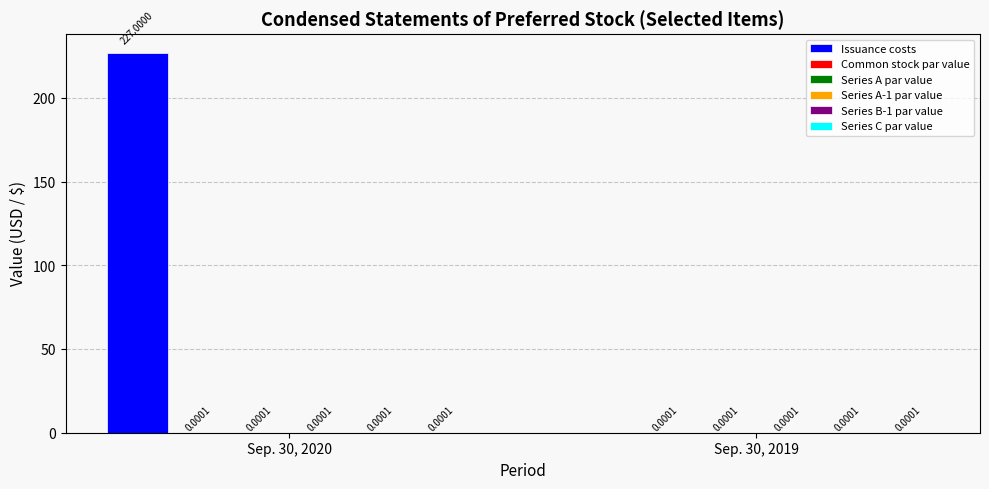

The value of Issuance costs at Sep. 30, 2020 is 227.0. True or false?

True